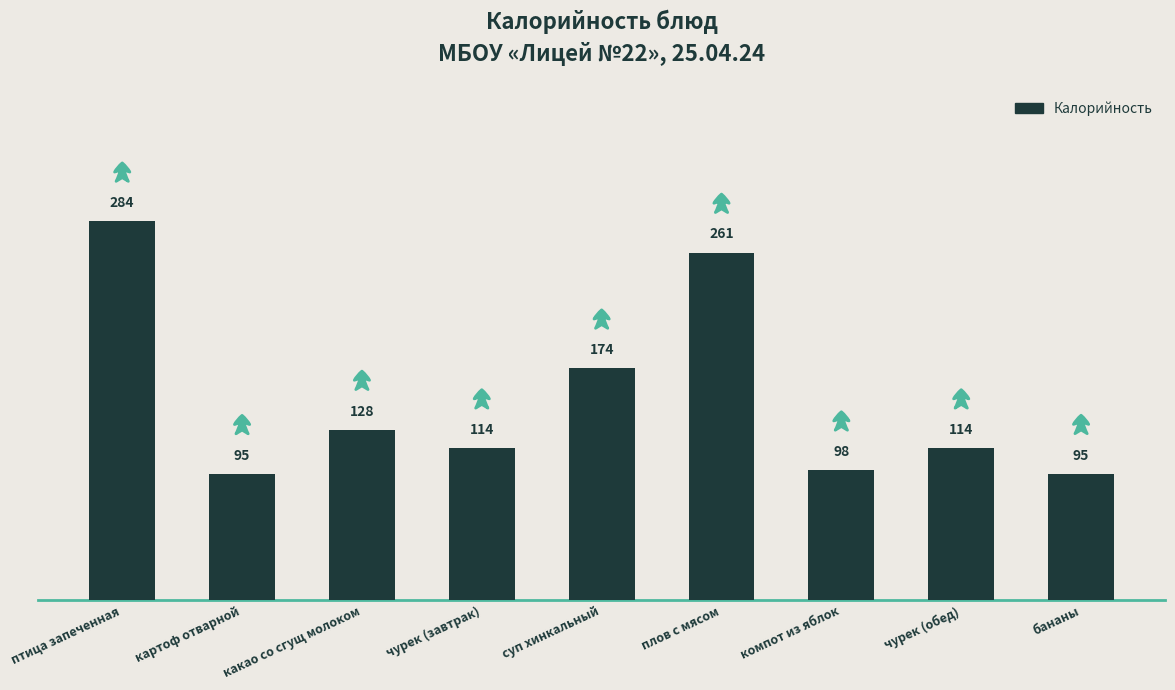

What is the change in value from какао со сгущ молоком to суп хинкальный?

+46.0